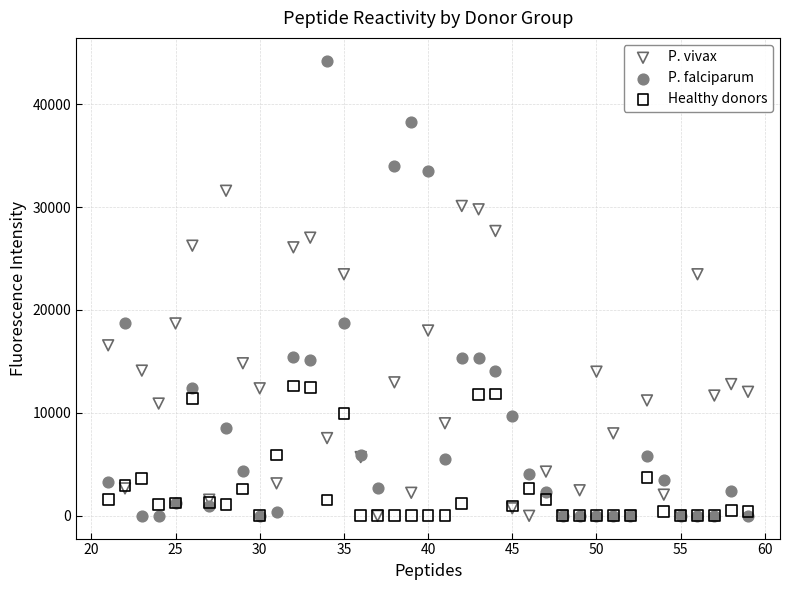

What are all the series names shown in the legend?

P. vivax, P. falciparum, Healthy donors